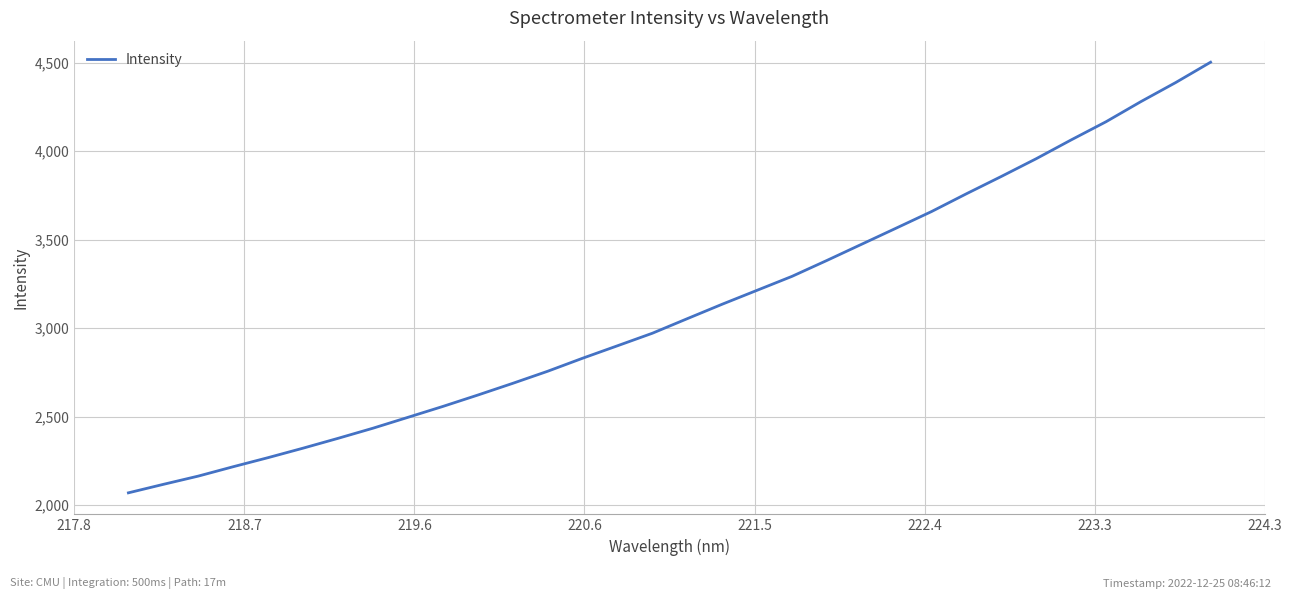

What is the maximum value shown in the chart?

4501.8